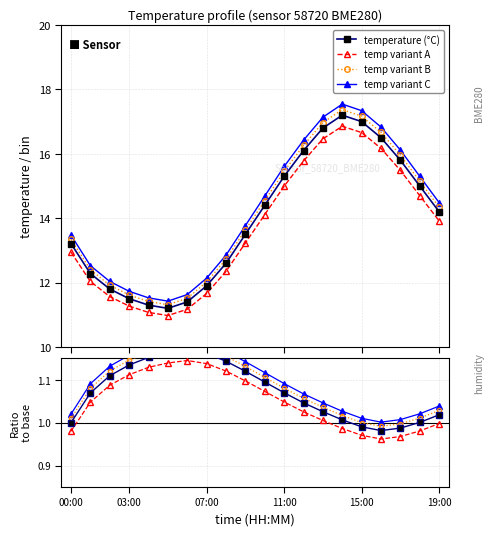

What is the sum of the temperature values at 02:00 and 06:00?

22.7